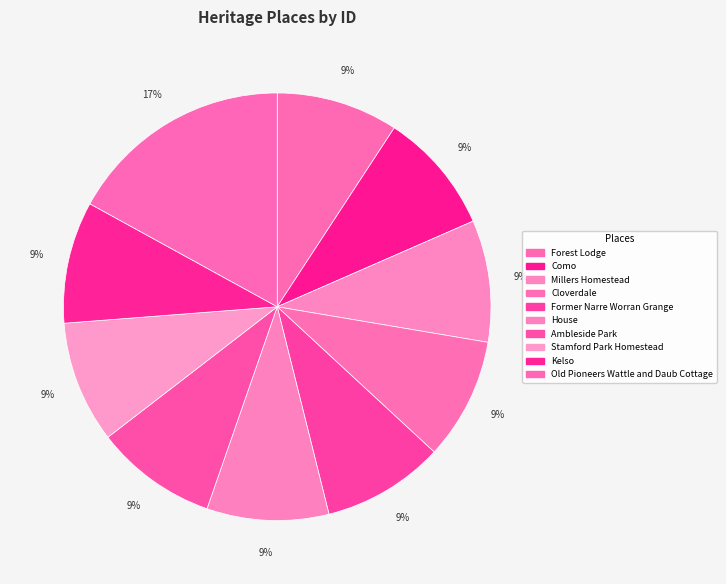

Count the number of slices in the pie.

10